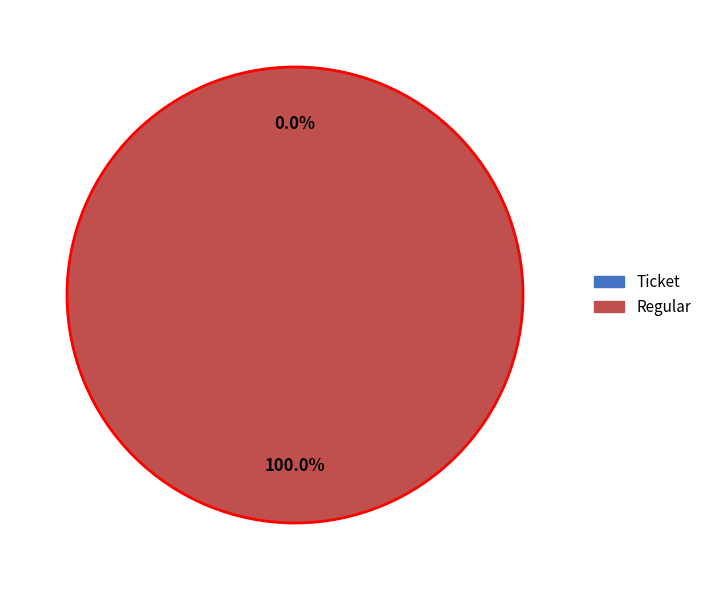

Which slice is the smallest?

Ticket